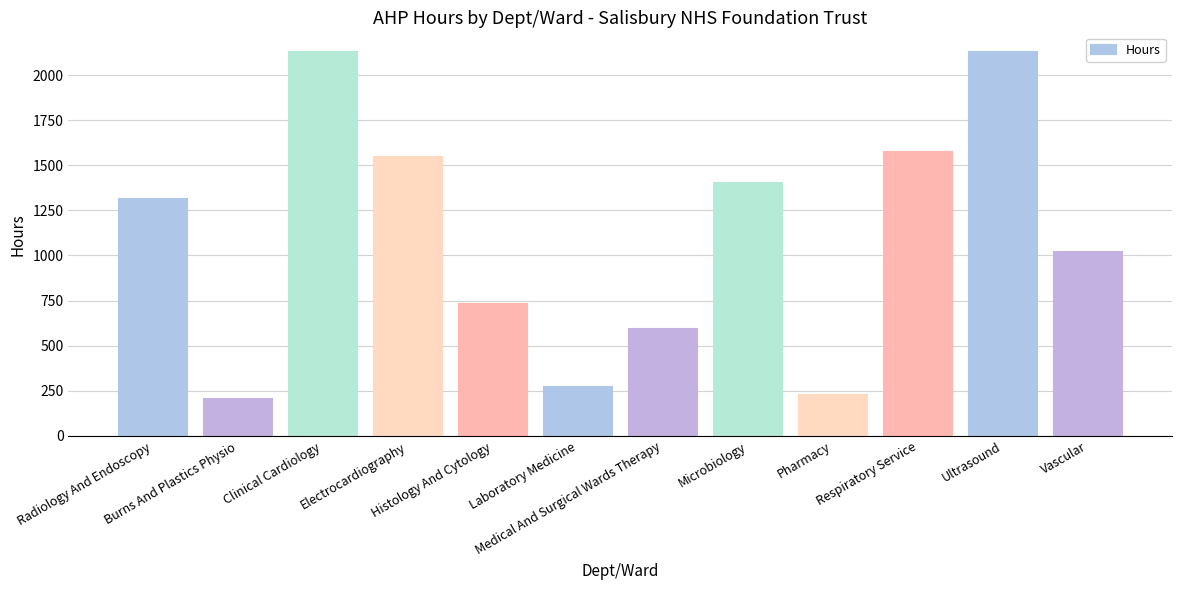

What is the value of the 3rd bar from the left?

2129